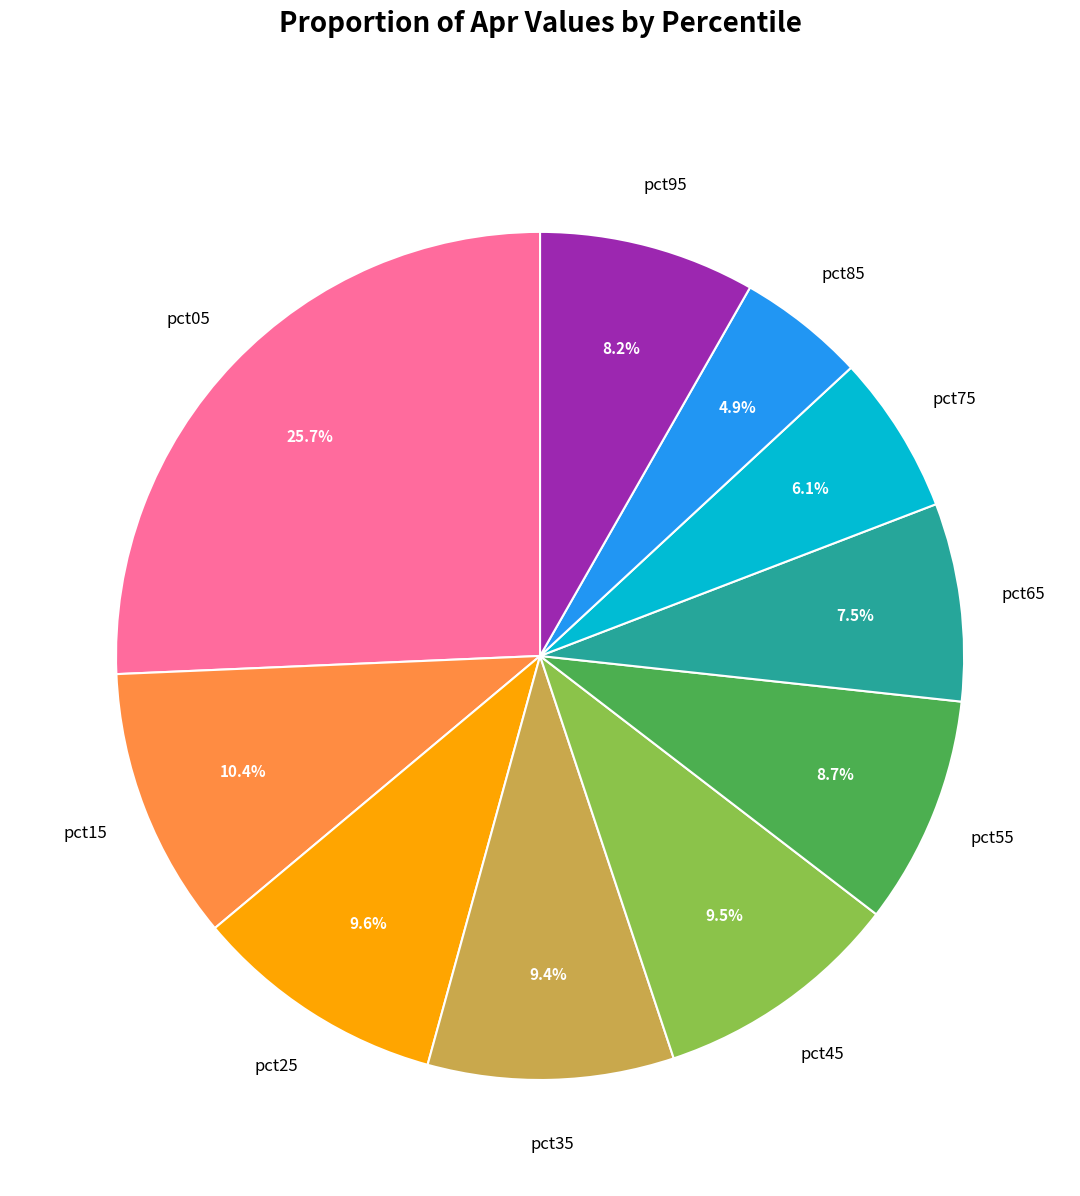

Is there a majority slice in this chart?

No